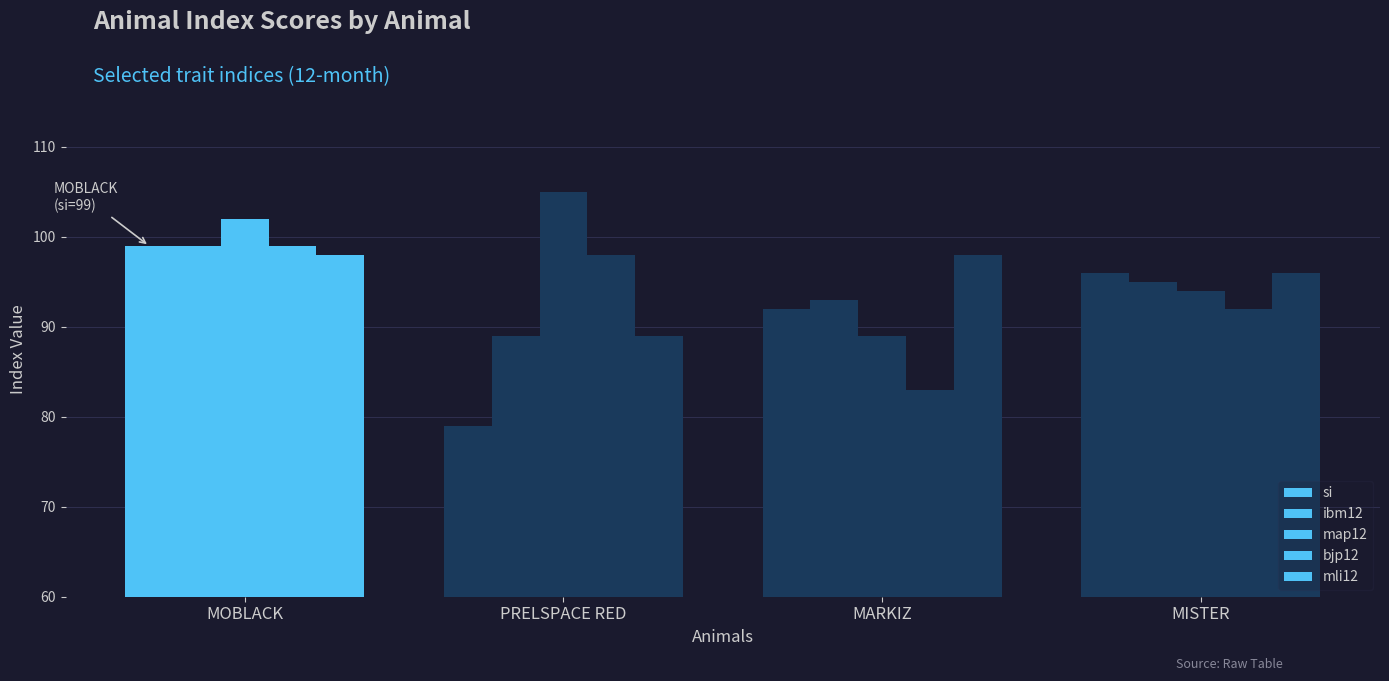

How many groups of bars are there?

4